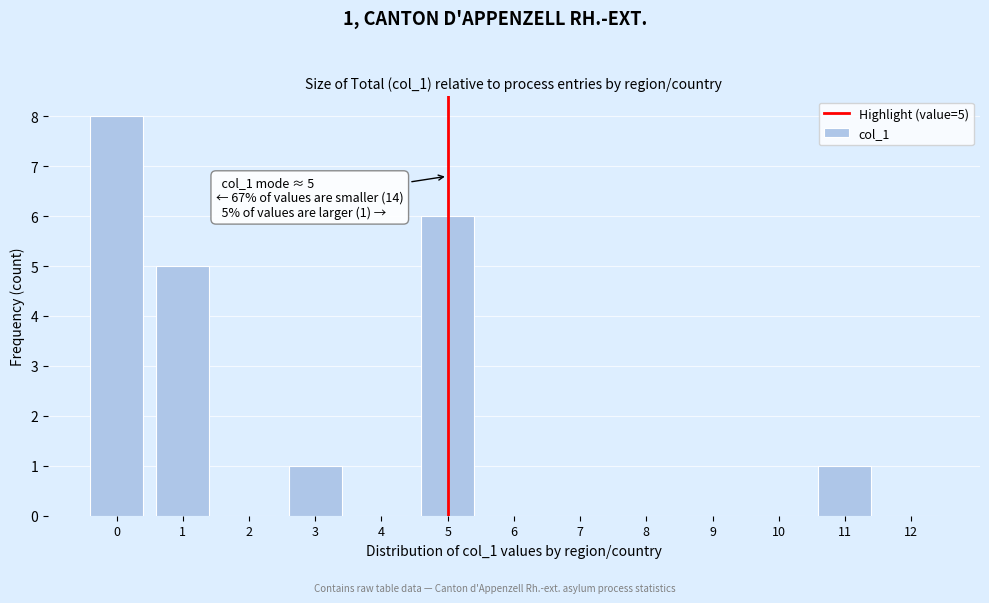

Reading right to left, extract all data points from this chart.

12=0	11=1	10=0	9=0	8=0	7=0	6=0	5=6	4=0	3=1	2=0	1=5	0=8